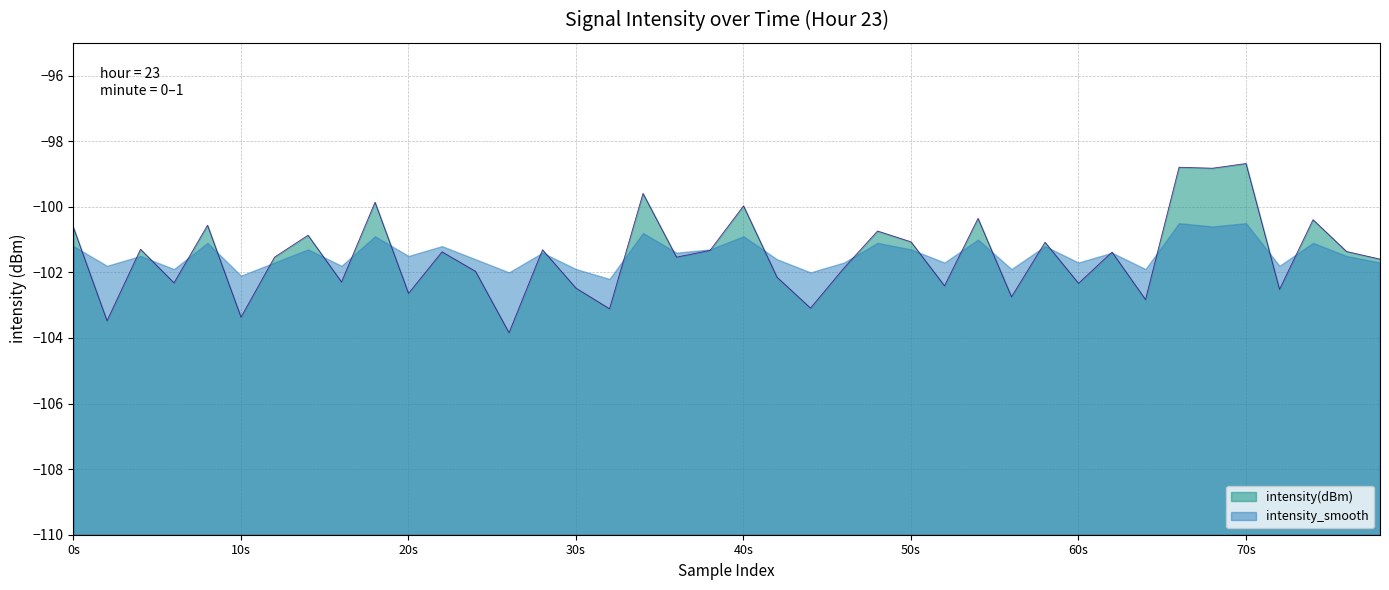

Which has a higher value, 34 or 12?

34